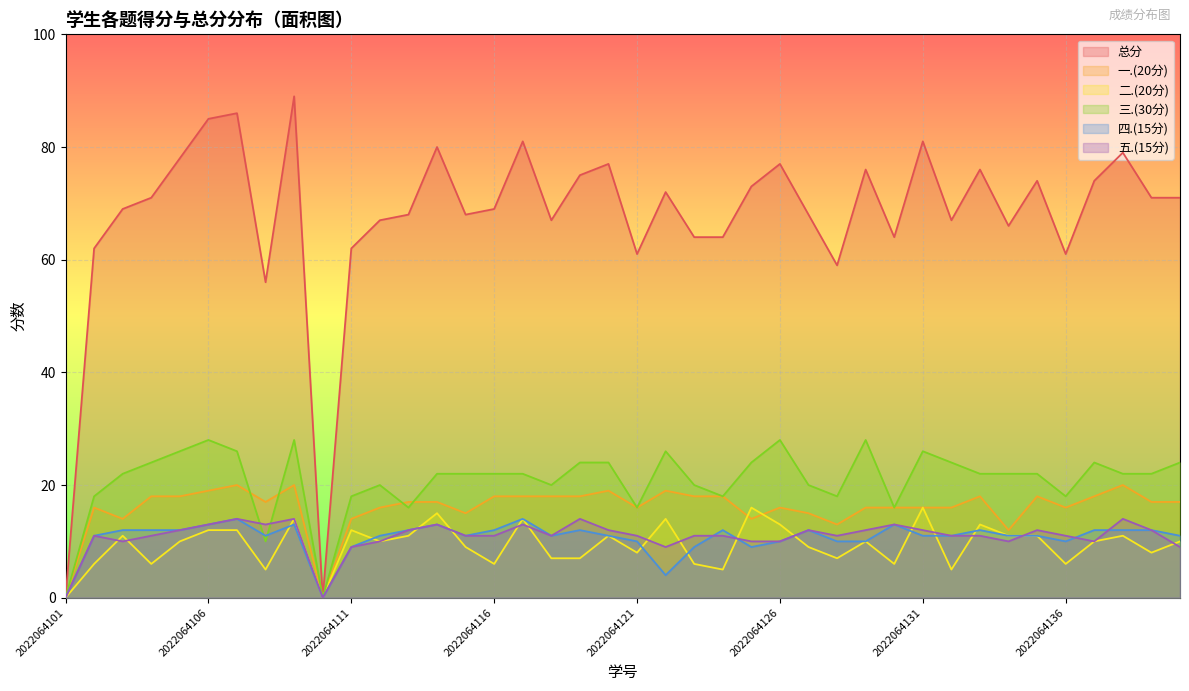

How many interior local peaks does the 总分 series have?

12